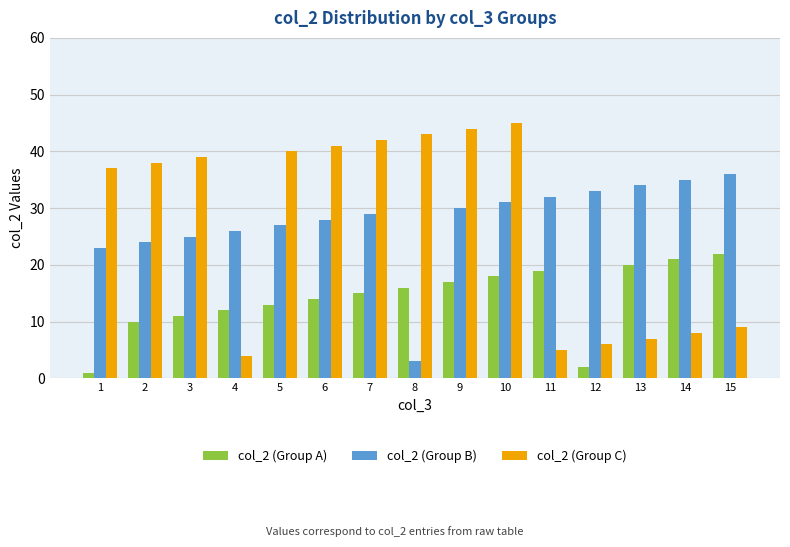

The value of col_2 (Group A) at 6 is 14. True or false?

True